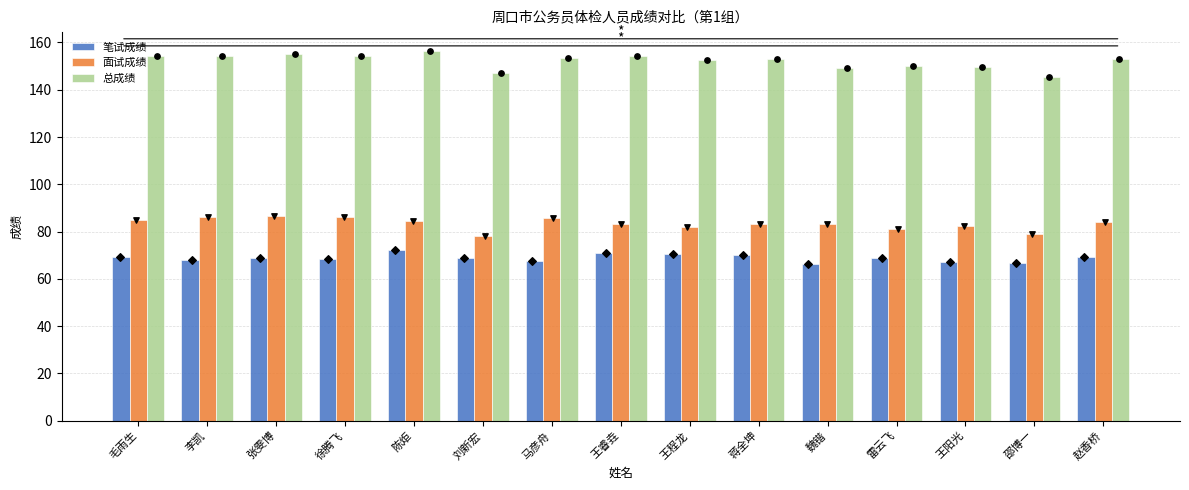

Which series has the largest total across all categories?

总成绩